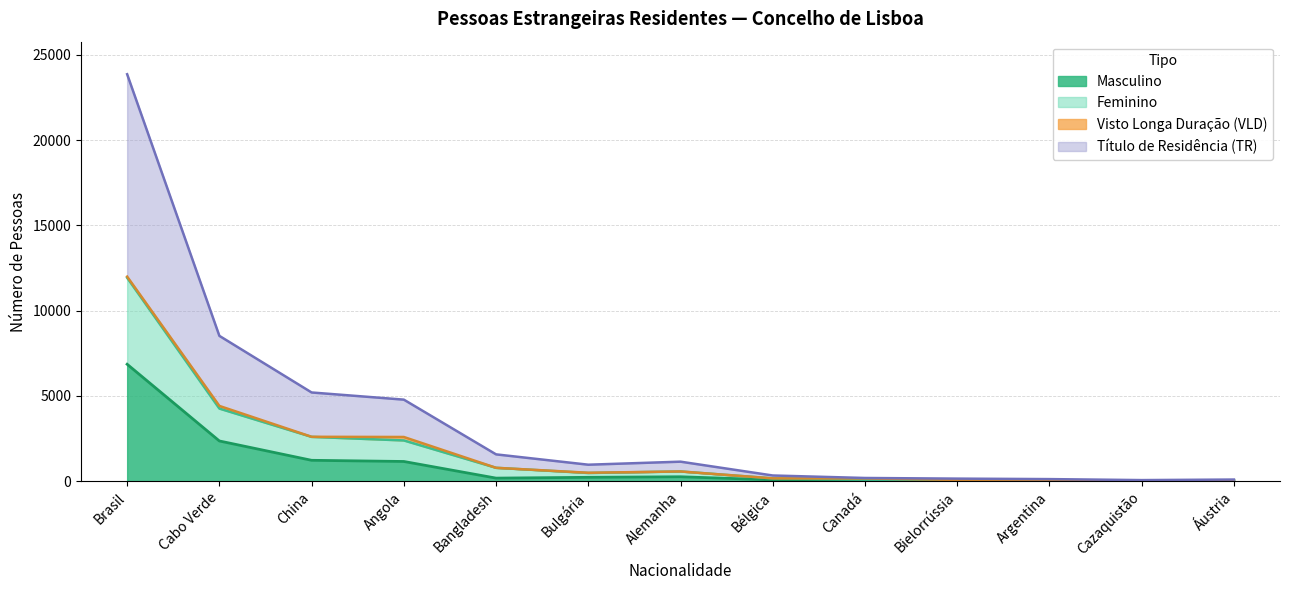

True or false: Masculino and Feminino intersect in this chart.

False